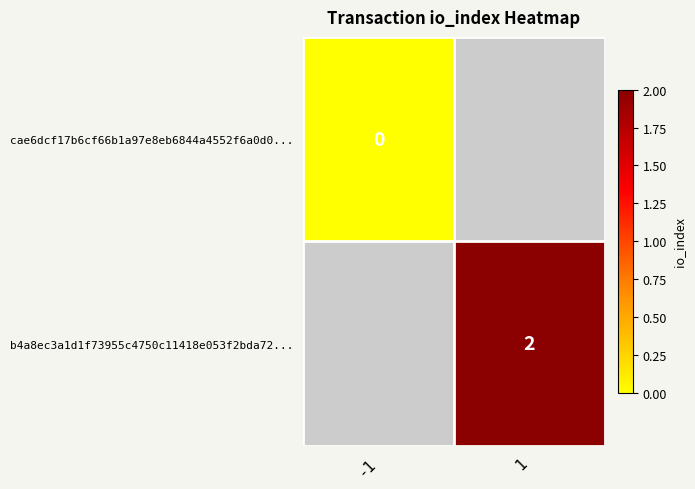

Is it true that b4a8ec3a1d1f73955c4750c11418e053f2bda72... equals 2 at 1?

True